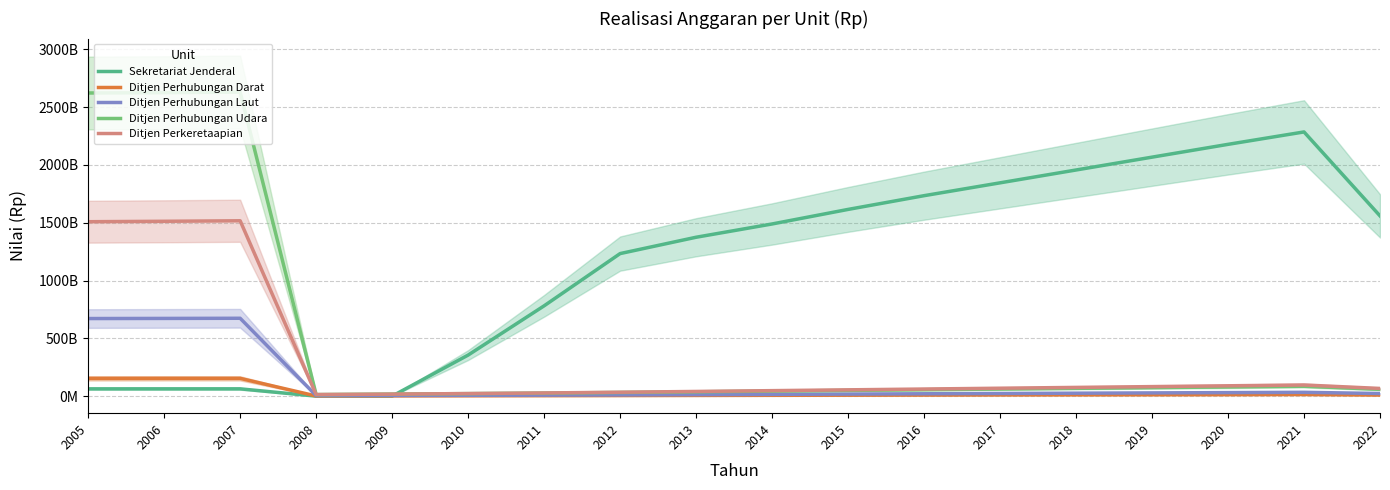

True or false: Ditjen Perhubungan Laut and Ditjen Perkeretaapian cross at least once.

False